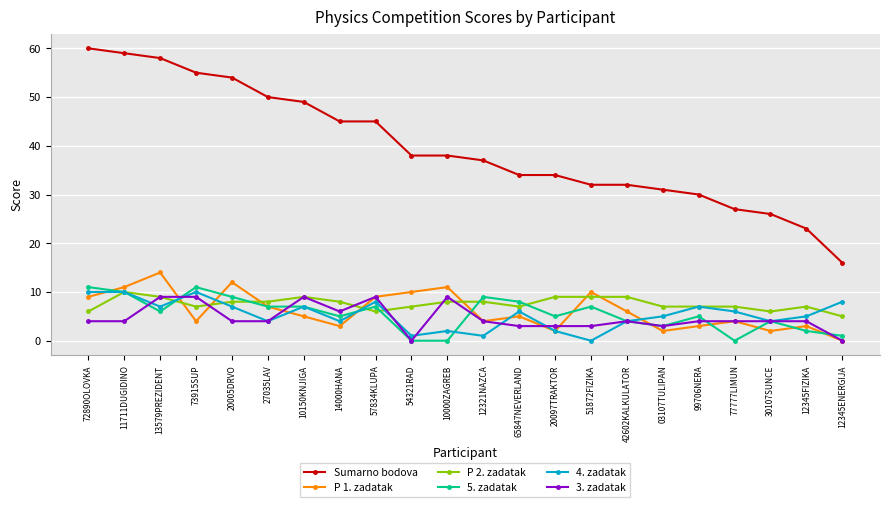

Which label corresponds to the largest value in the chart?

72890OLOVKA